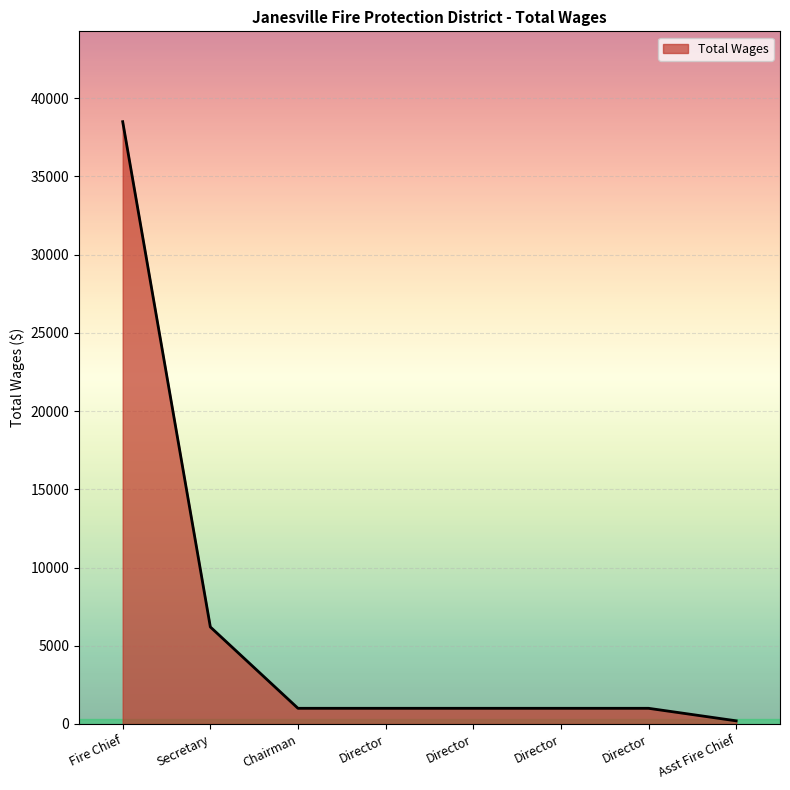

What is the difference between the values at Asst Fire Chief and Director?

800